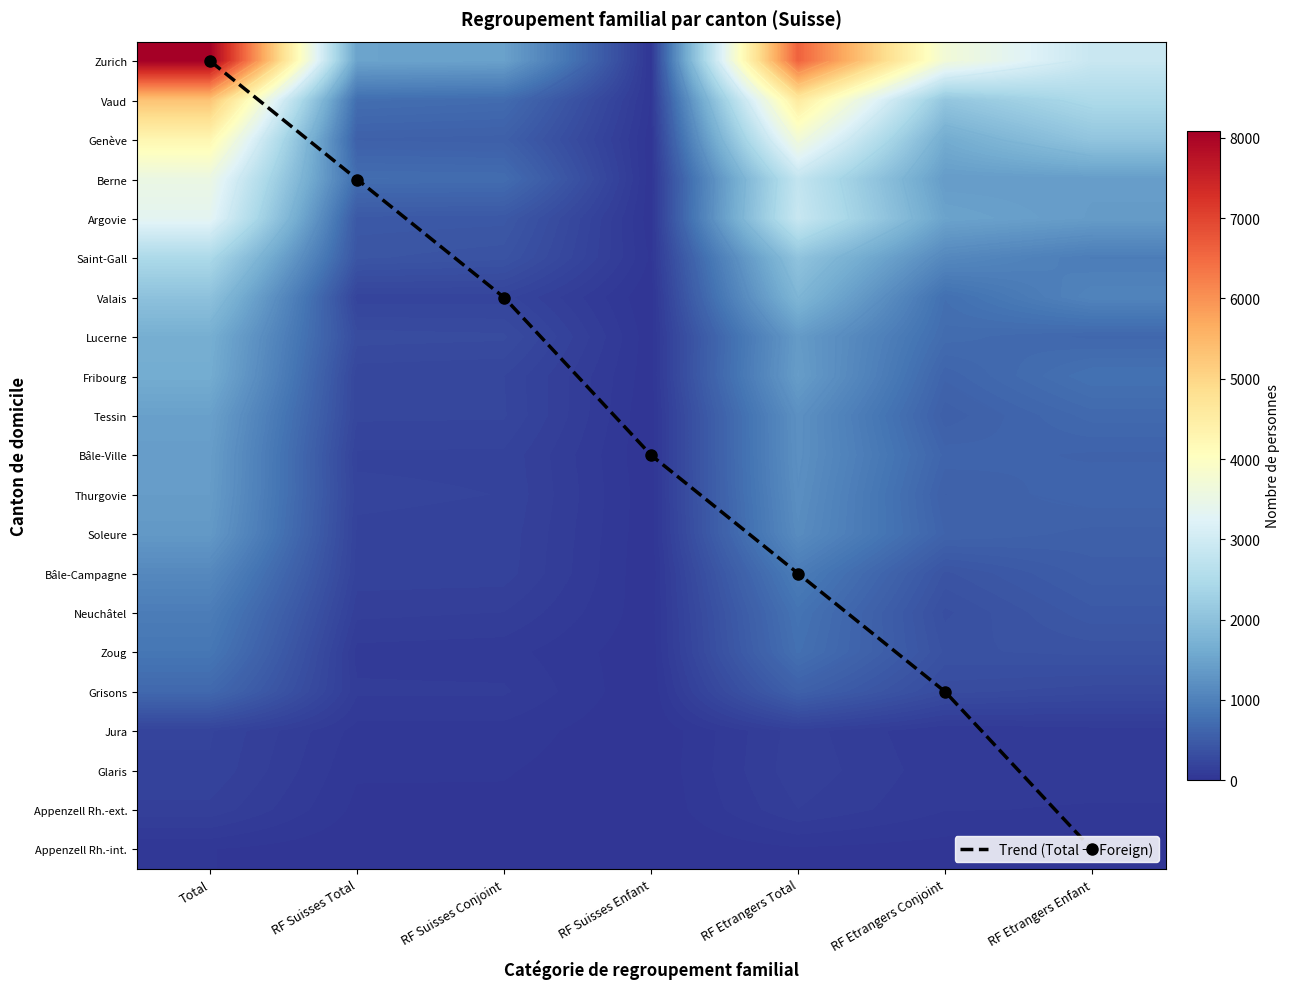

At which category is the sum across all series the highest?

Total